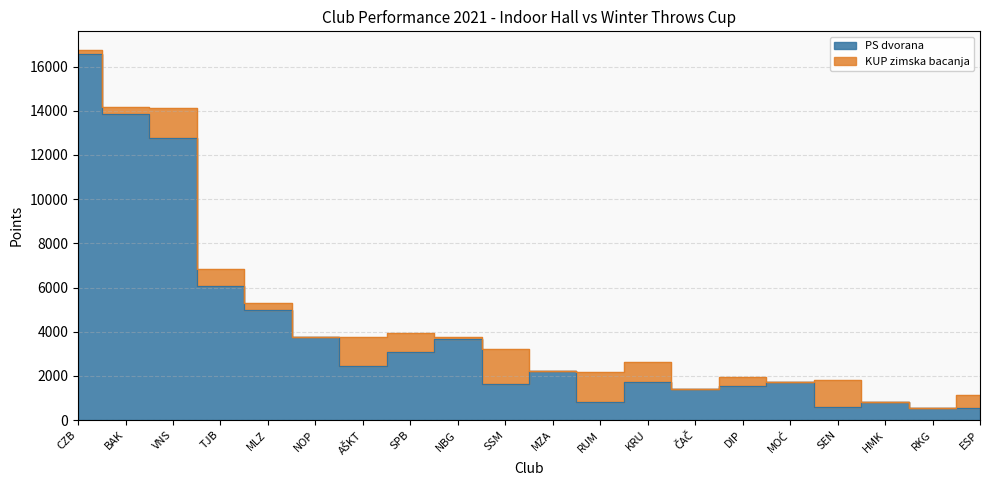

What is the smallest value displayed?

550